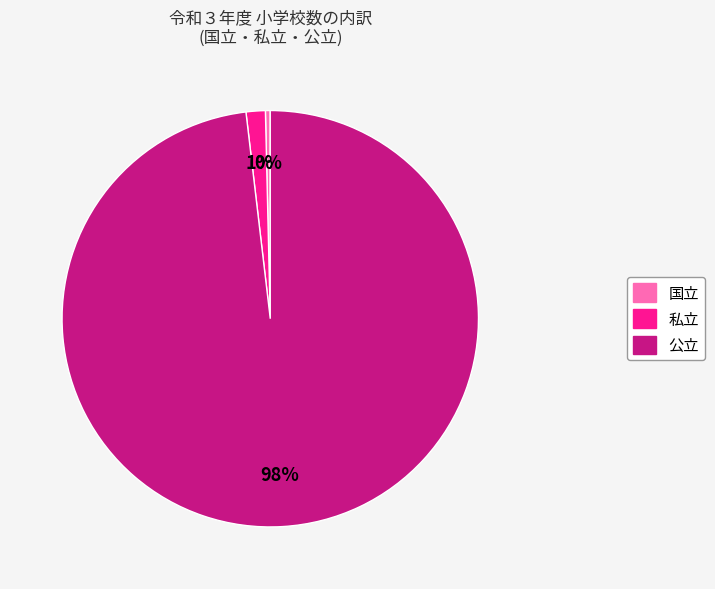

Is 公立 the majority of the pie?

Yes